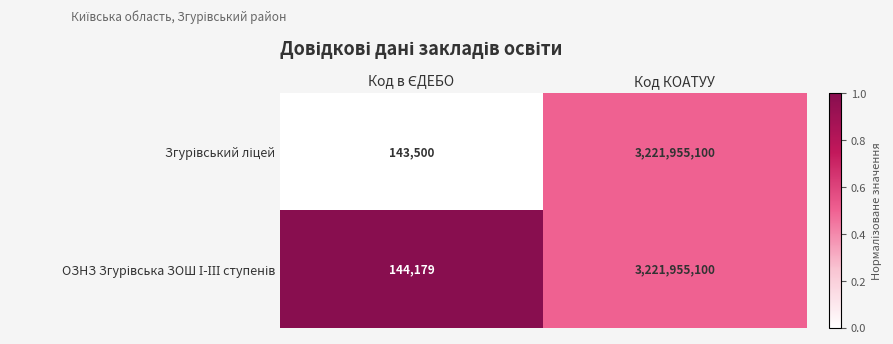

At which category is the sum across all series the highest?

Код КОАТУУ